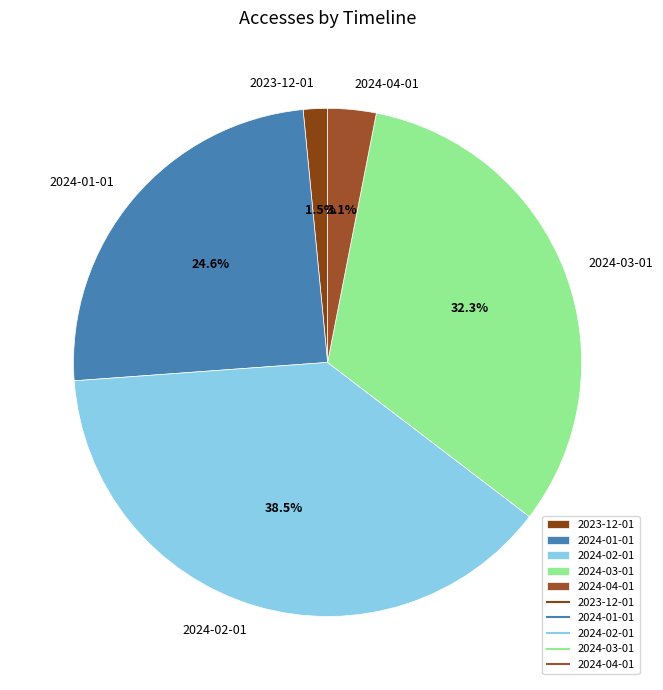

Is 2024-02-01 the majority of the pie?

No